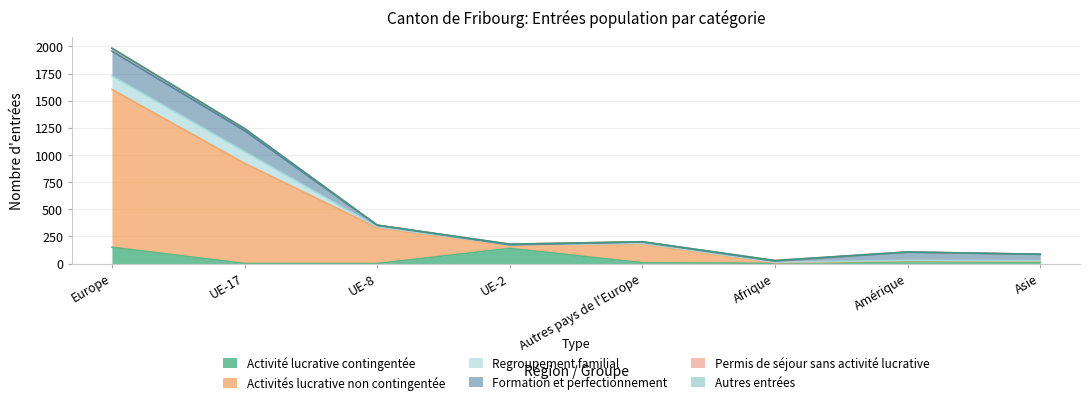

Which series has the largest range (max minus min)?

Activités lucrative non contingentée